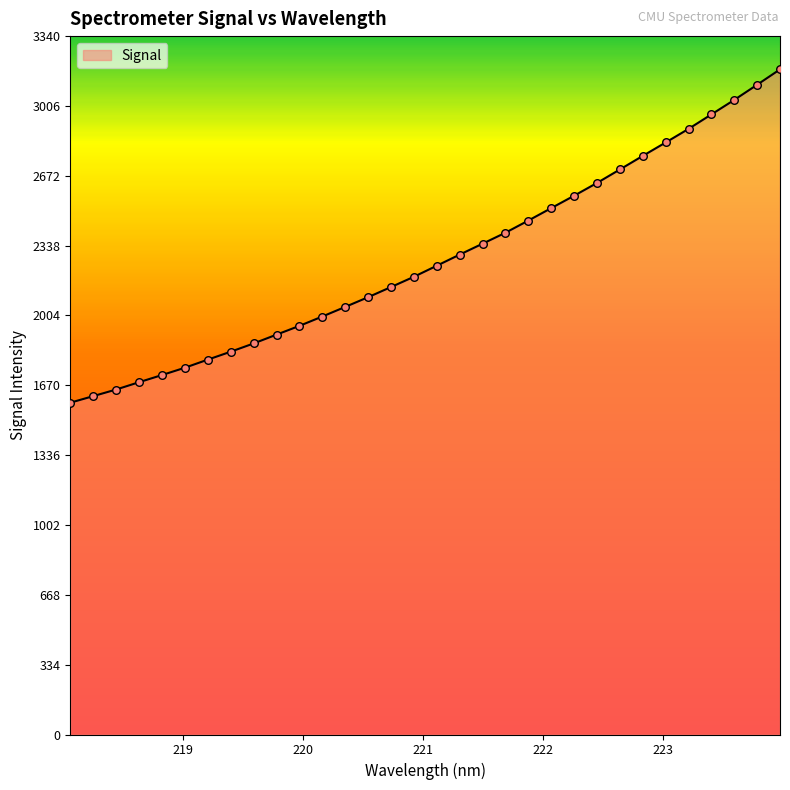

What is the difference between the maximum and minimum values?

1594.2